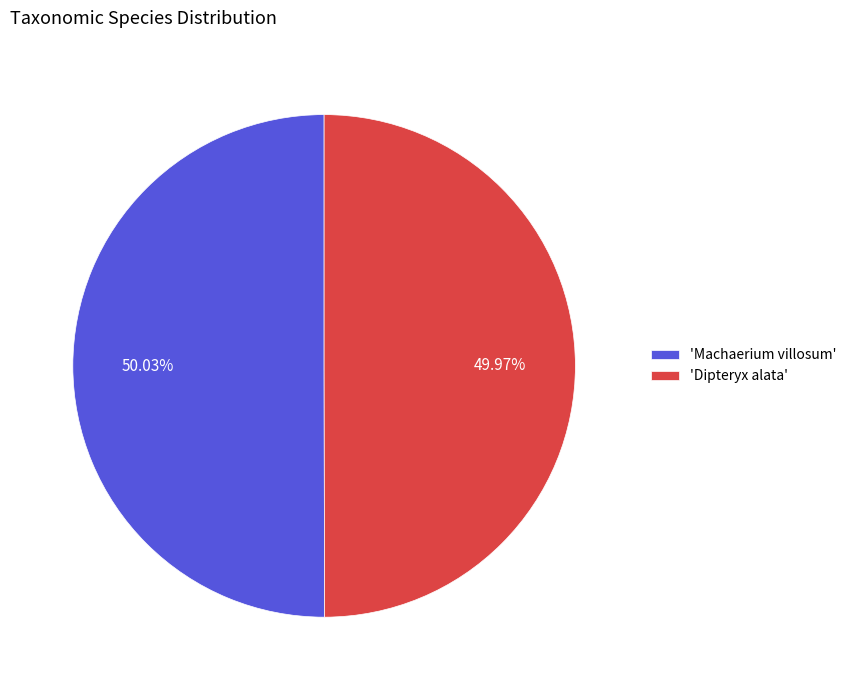

Is there a majority slice in this chart?

Yes